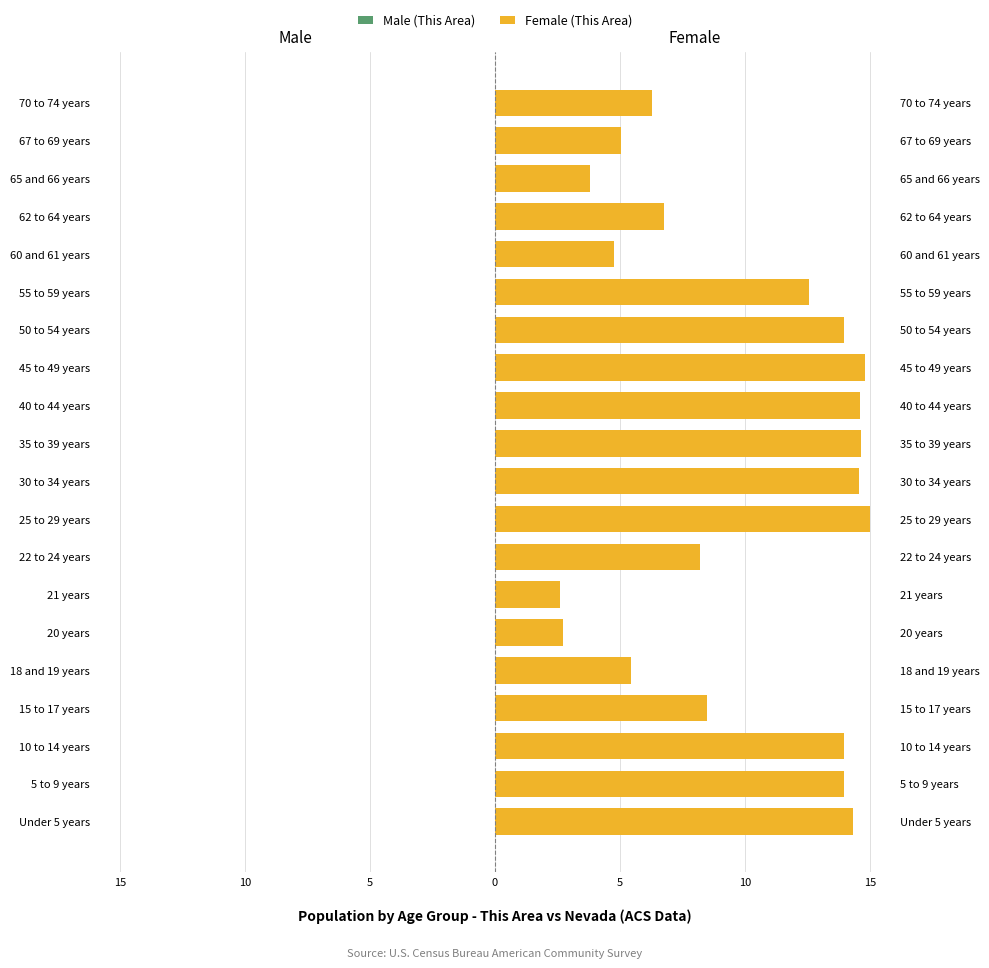

Is the value of Male (This Area) at 65 and 66 years greater than the value of Female (This Area) at 5 to 9 years?

No